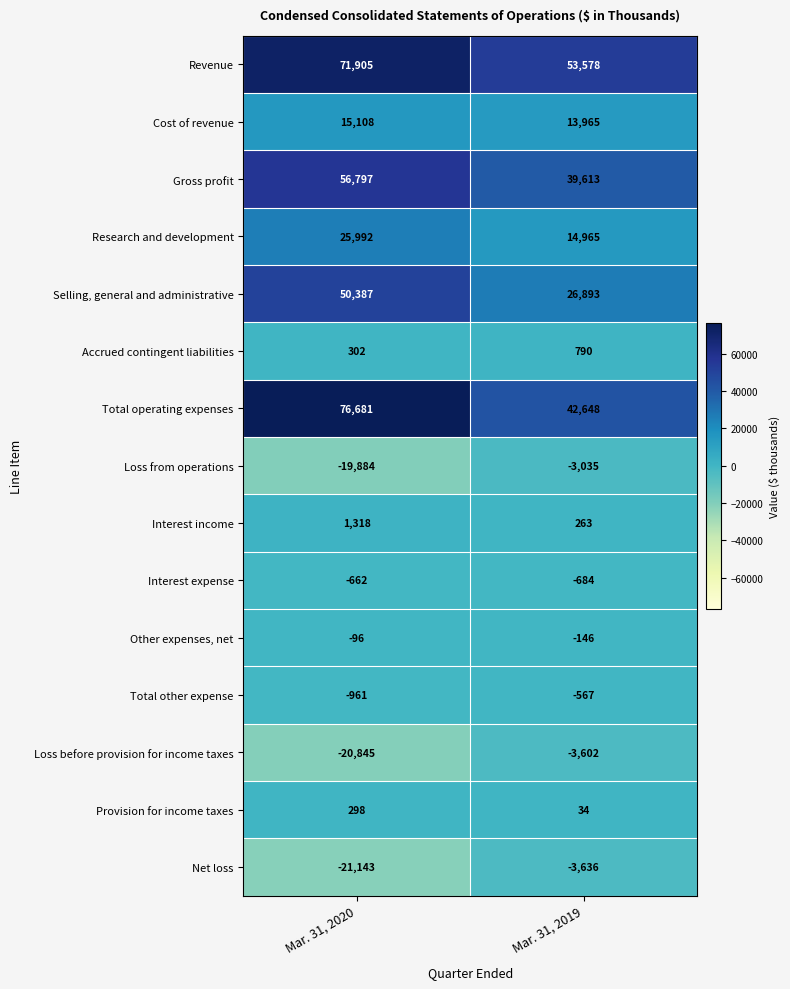

Reading left to right, list all the values displayed in this chart.

Revenue: 71905	53578
Cost of revenue: 15108	13965
Gross profit: 56797	39613
Research and development: 25992	14965
Selling, general and administrative: 50387	26893
Accrued contingent liabilities: 302	790
Total operating expenses: 76681	42648
Loss from operations: -19884	-3035
Interest income: 1318	263
Interest expense: -662	-684
Other expenses, net: -96	-146
Total other expense: -961	-567
Loss before provision for income taxes: -20845	-3602
Provision for income taxes: 298	34
Net loss: -21143	-3636